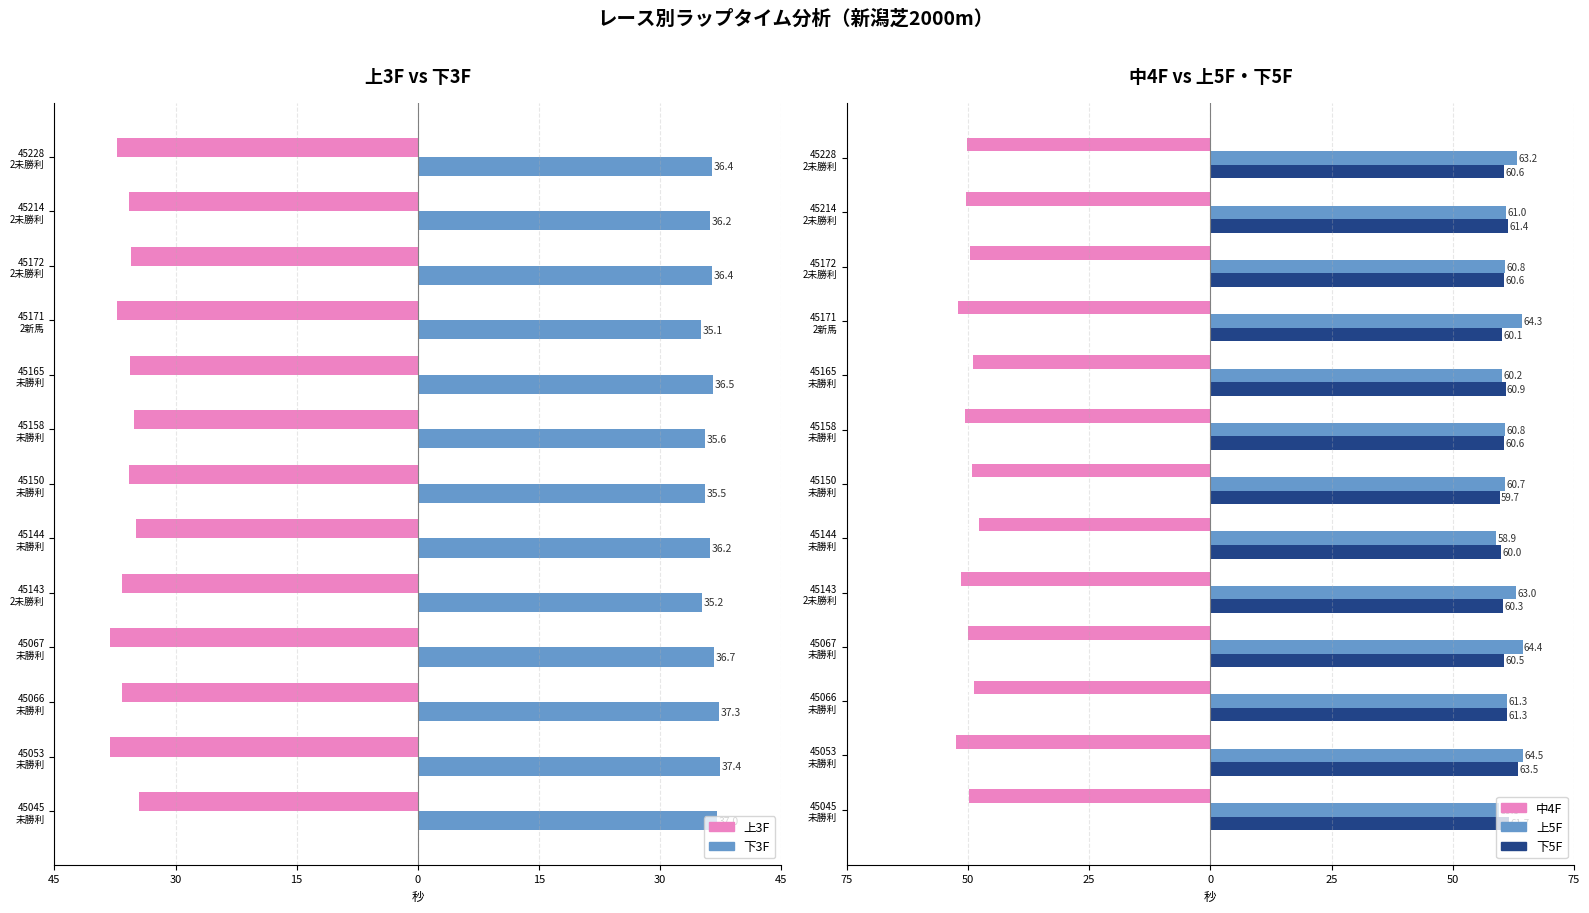

What is the spread (max minus min) of values at 45067 未勝利?

114.5